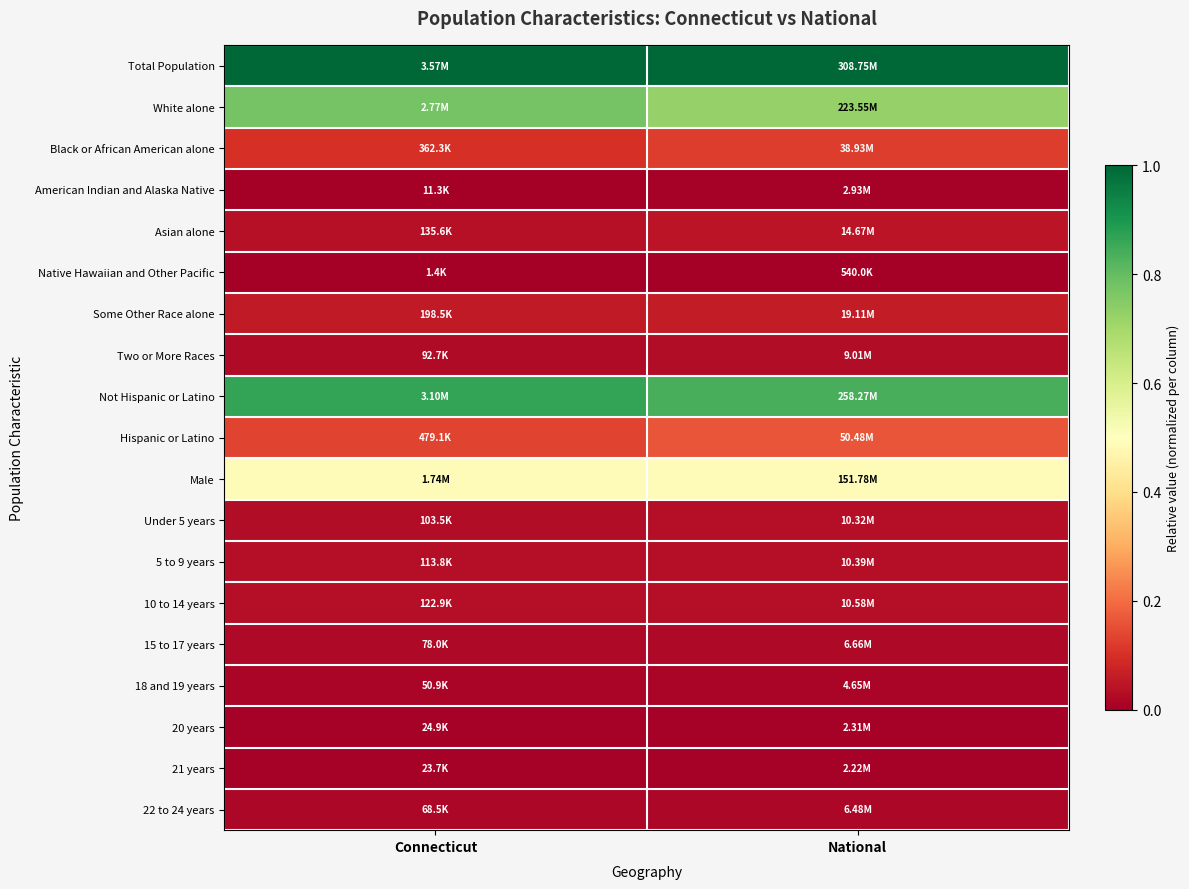

Reading right to left, what are all the values shown in this chart?

Total Population: National=1.0	Connecticut=1.0
White alone: National=0.7	Connecticut=0.8
Black or African American alone: National=0.1	Connecticut=0.1
American Indian and Alaska Native: National=0.0	Connecticut=0.0
Asian alone: National=0.0	Connecticut=0.0
Native Hawaiian and Other Pacific: National=0.0	Connecticut=0.0
Some Other Race alone: National=0.1	Connecticut=0.1
Two or More Races: National=0.0	Connecticut=0.0
Not Hispanic or Latino: National=0.8	Connecticut=0.9
Hispanic or Latino: National=0.2	Connecticut=0.1
Male: National=0.5	Connecticut=0.5
Under 5 years: National=0.0	Connecticut=0.0
5 to 9 years: National=0.0	Connecticut=0.0
10 to 14 years: National=0.0	Connecticut=0.0
15 to 17 years: National=0.0	Connecticut=0.0
18 and 19 years: National=0.0	Connecticut=0.0
20 years: National=0.0	Connecticut=0.0
21 years: National=0.0	Connecticut=0.0
22 to 24 years: National=0.0	Connecticut=0.0